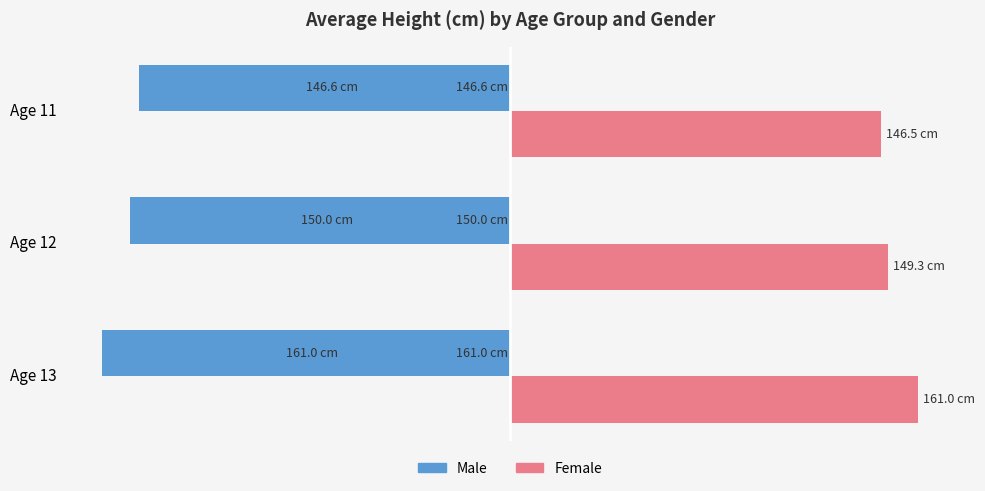

Rank the series by their maximum value, from highest to lowest.

Female, Male